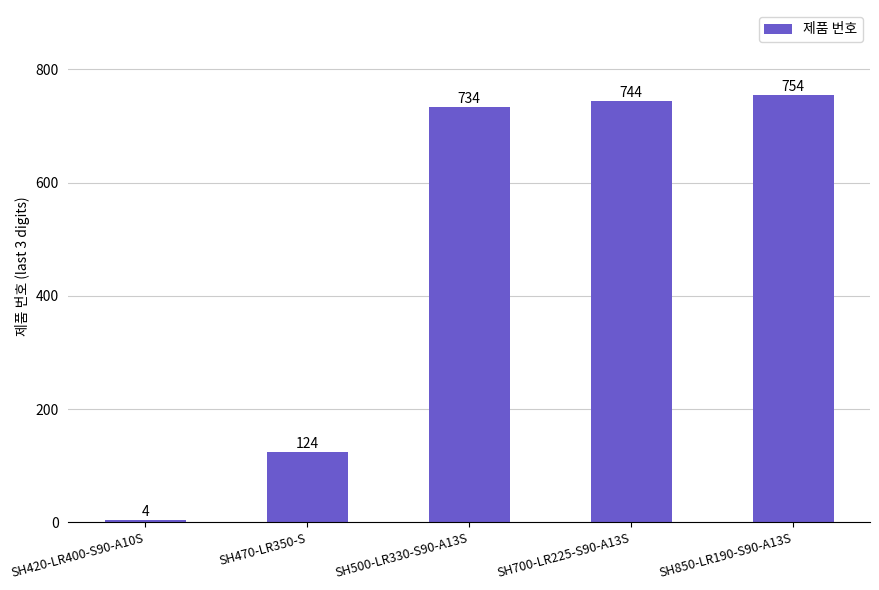

Count the number of data series in this chart.

1